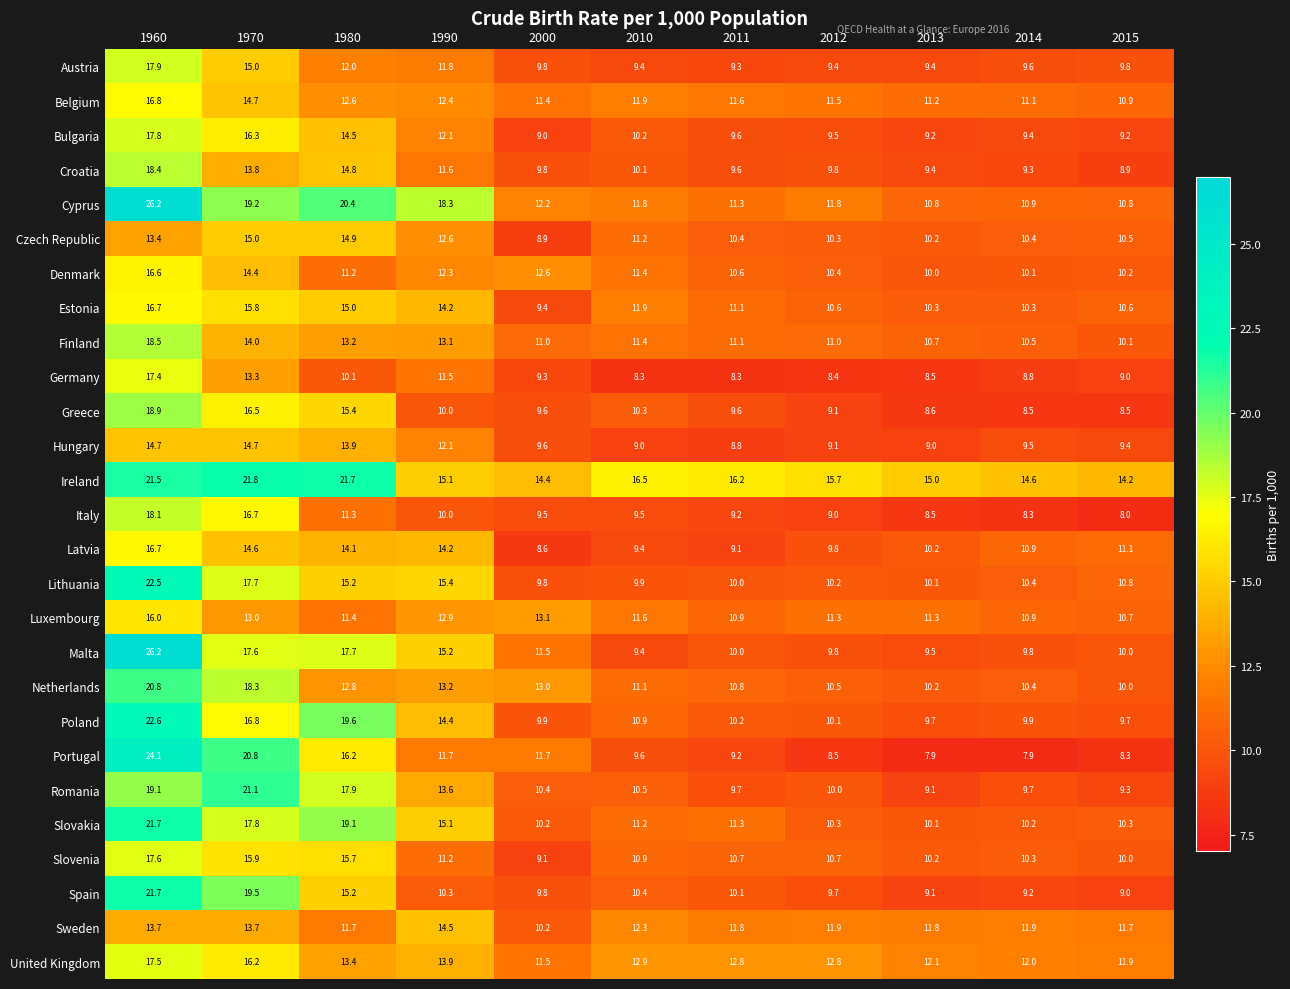

How many distinct data groups are displayed?

27